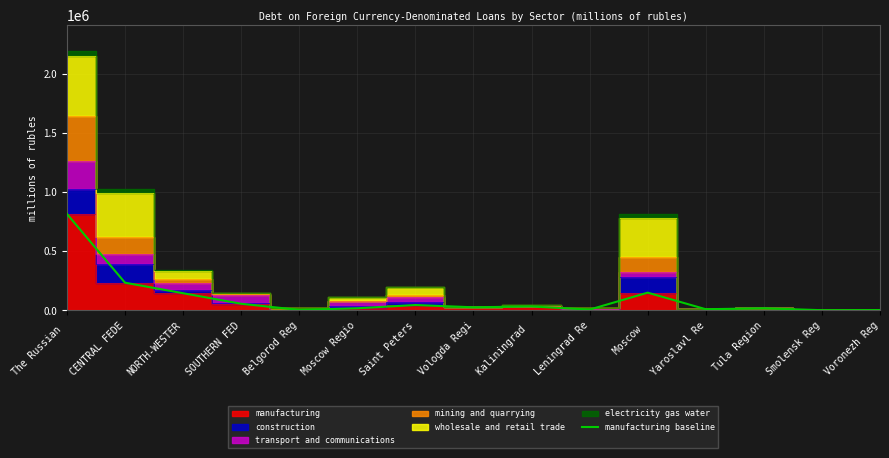

Which category has the lowest value across all series?

Smolensk Reg